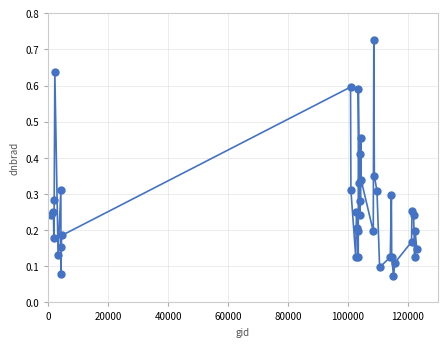

True or false: the data has more than 1 interior local peaks.

True